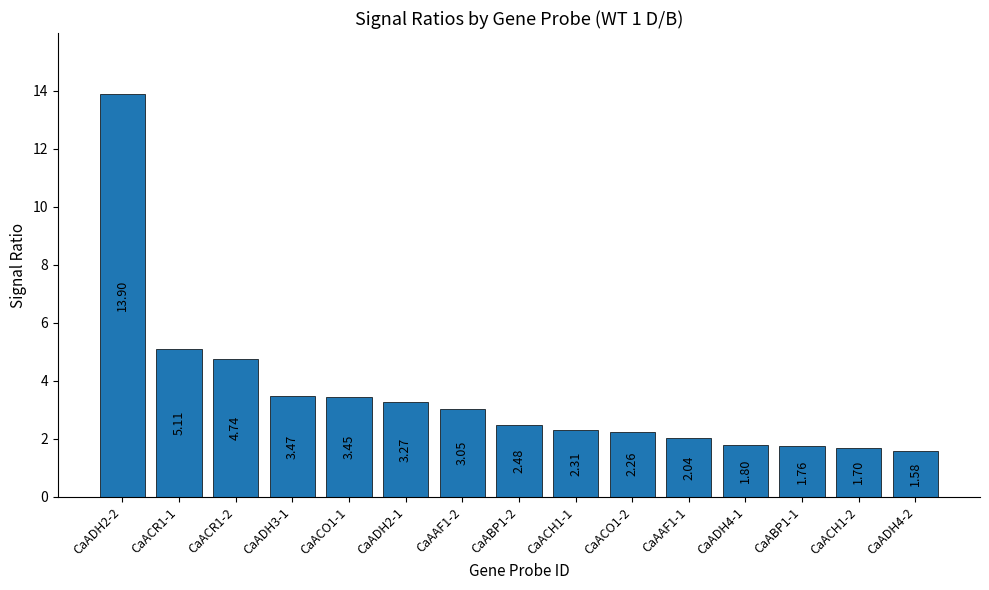

What is the greatest value displayed?

13.9